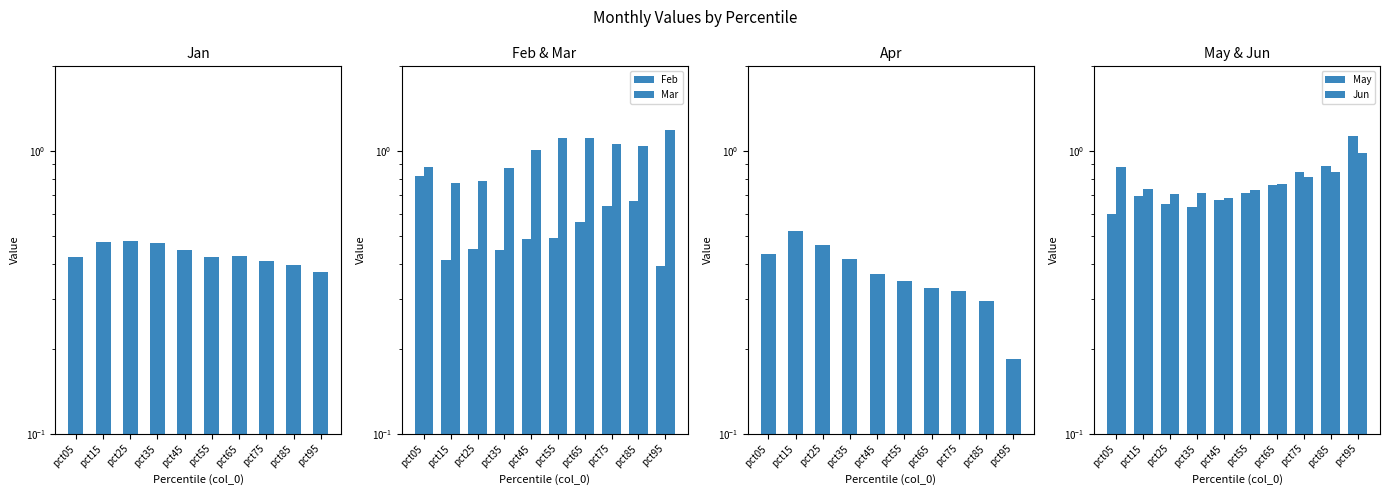

Read the Apr value at pct85.

0.3